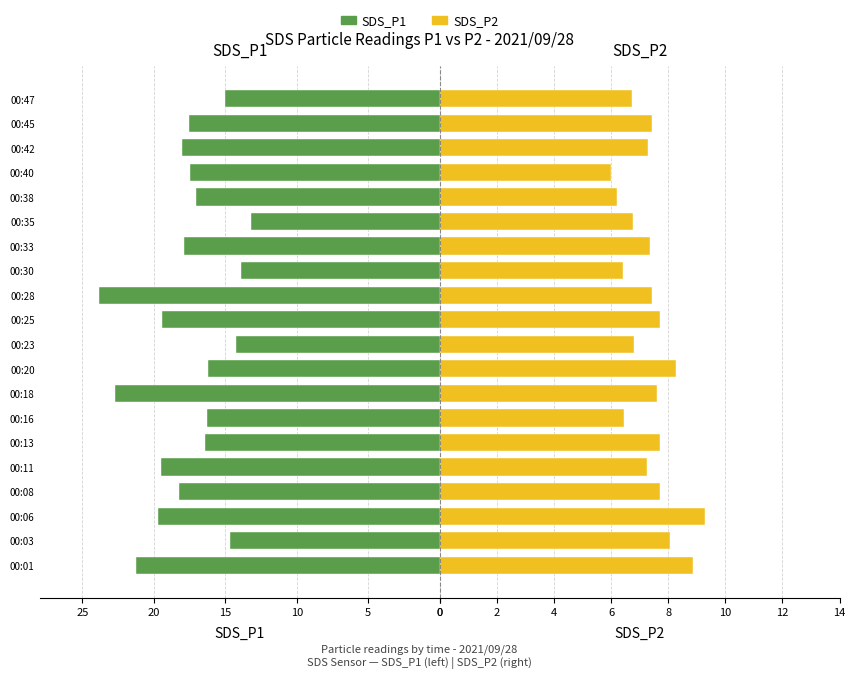

List the series in order of their overall mean, highest first.

SDS_P1, SDS_P2